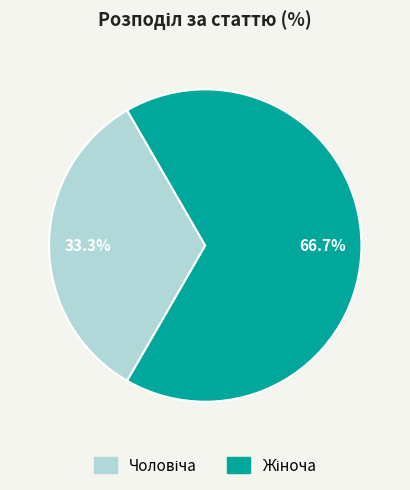

Which slice represents more than half of the pie?

Жіноча